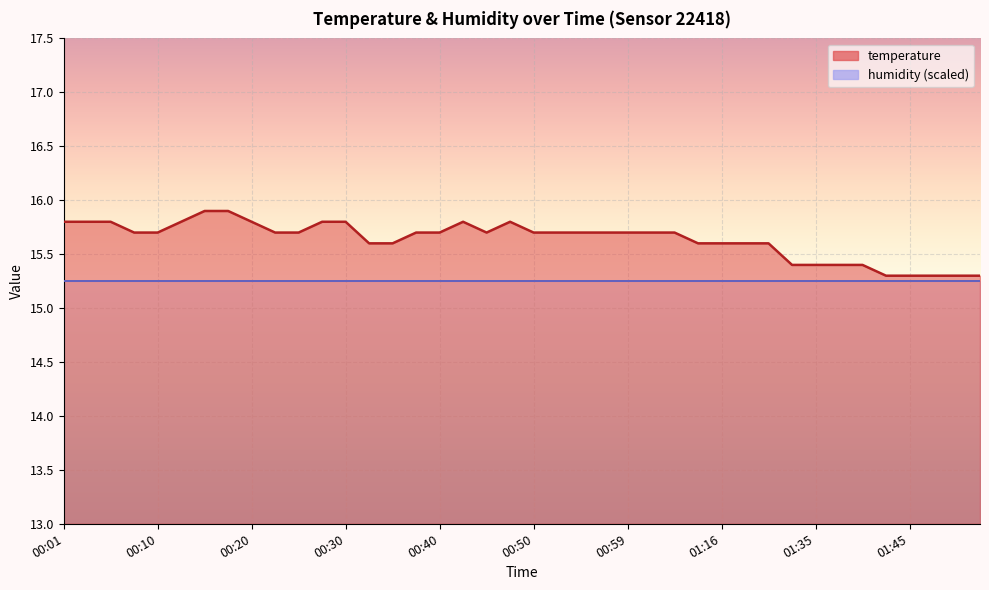

Reading left to right, list all the values displayed in this chart.

00:01=15.8	00:03=15.8	00:05=15.8	00:08=15.7	00:10=15.7	00:13=15.8	00:15=15.9	00:18=15.9	00:20=15.8	00:23=15.7	00:25=15.7	00:27=15.8	00:30=15.8	00:32=15.6	00:35=15.6	00:37=15.7	00:40=15.7	00:42=15.8	00:44=15.7	00:47=15.8	00:50=15.7	00:52=15.7	00:55=15.7	00:57=15.7	00:59=15.7	01:02=15.7	01:04=15.7	01:13=15.6	01:16=15.6	01:18=15.6	01:21=15.6	01:29=15.4	01:35=15.4	01:37=15.4	01:40=15.4	01:42=15.3	01:45=15.3	01:47=15.3	01:50=15.3	01:52=15.3